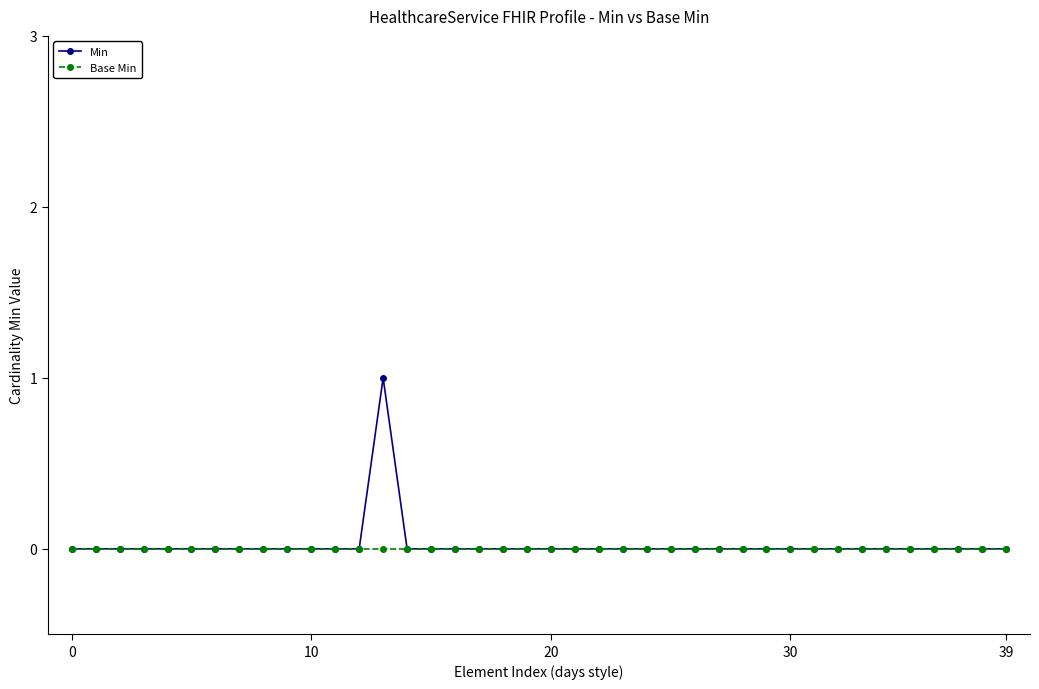

Which series has the largest range (max minus min)?

Min